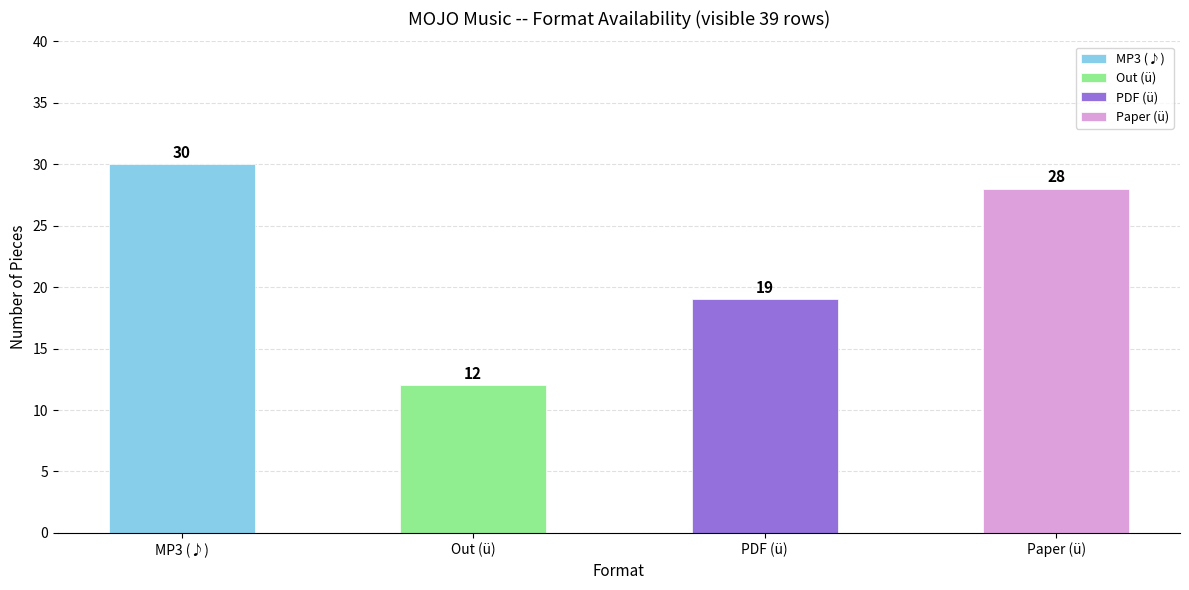

What is the label of the 4th bar from the left?

Paper (ü)